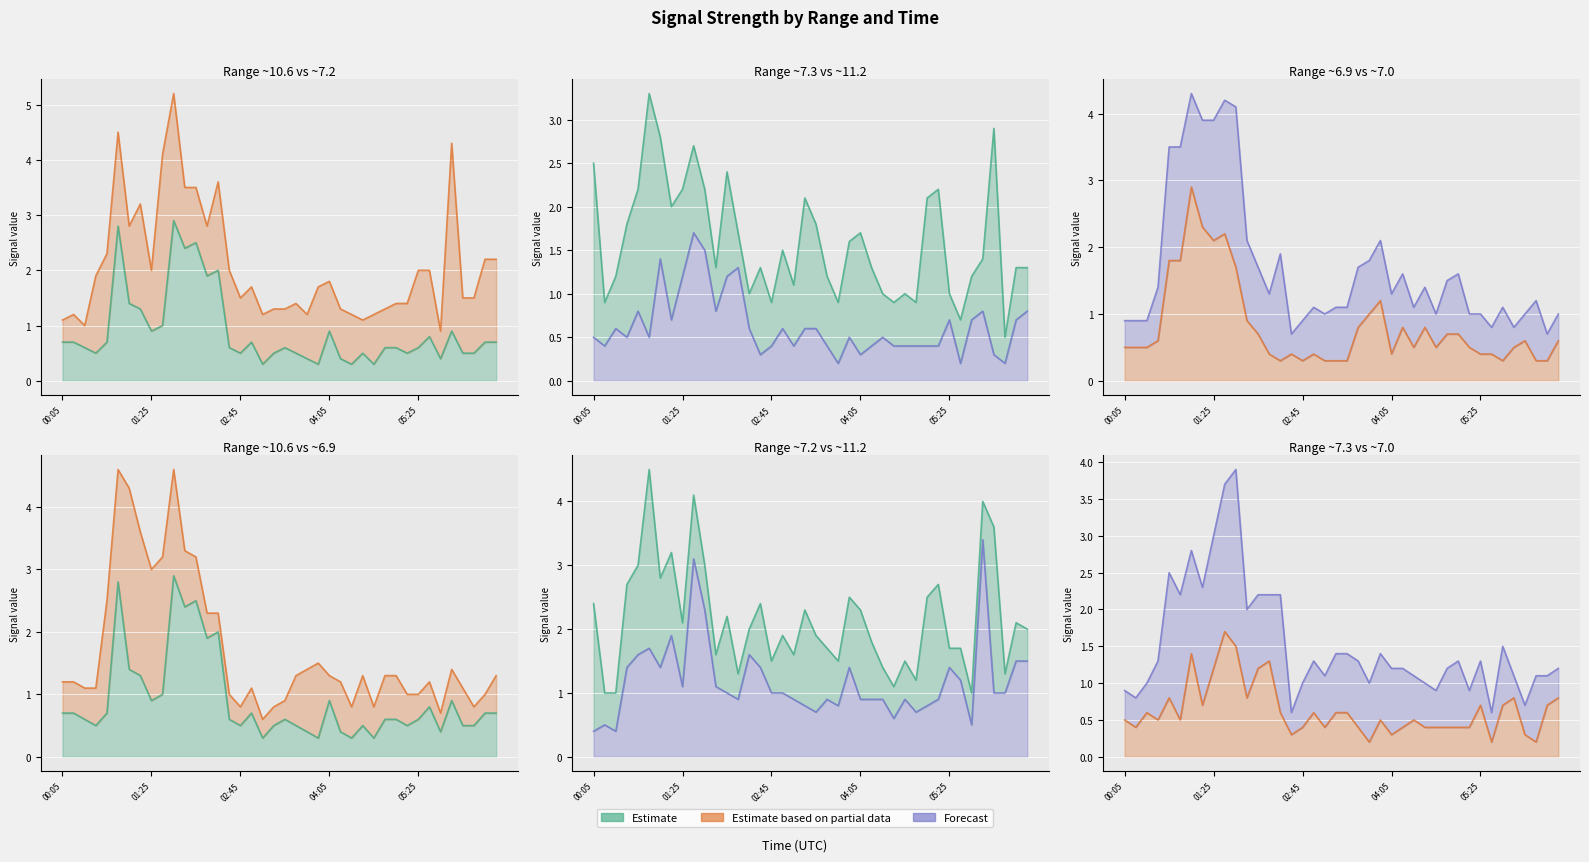

The value of Range 6.875 line at 11 is 3.3. True or false?

True